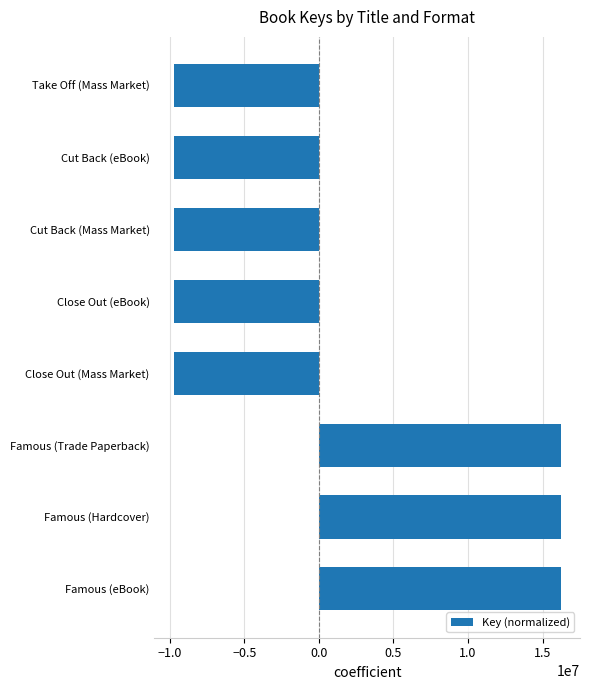

What is the smallest value displayed?

-9725194.5